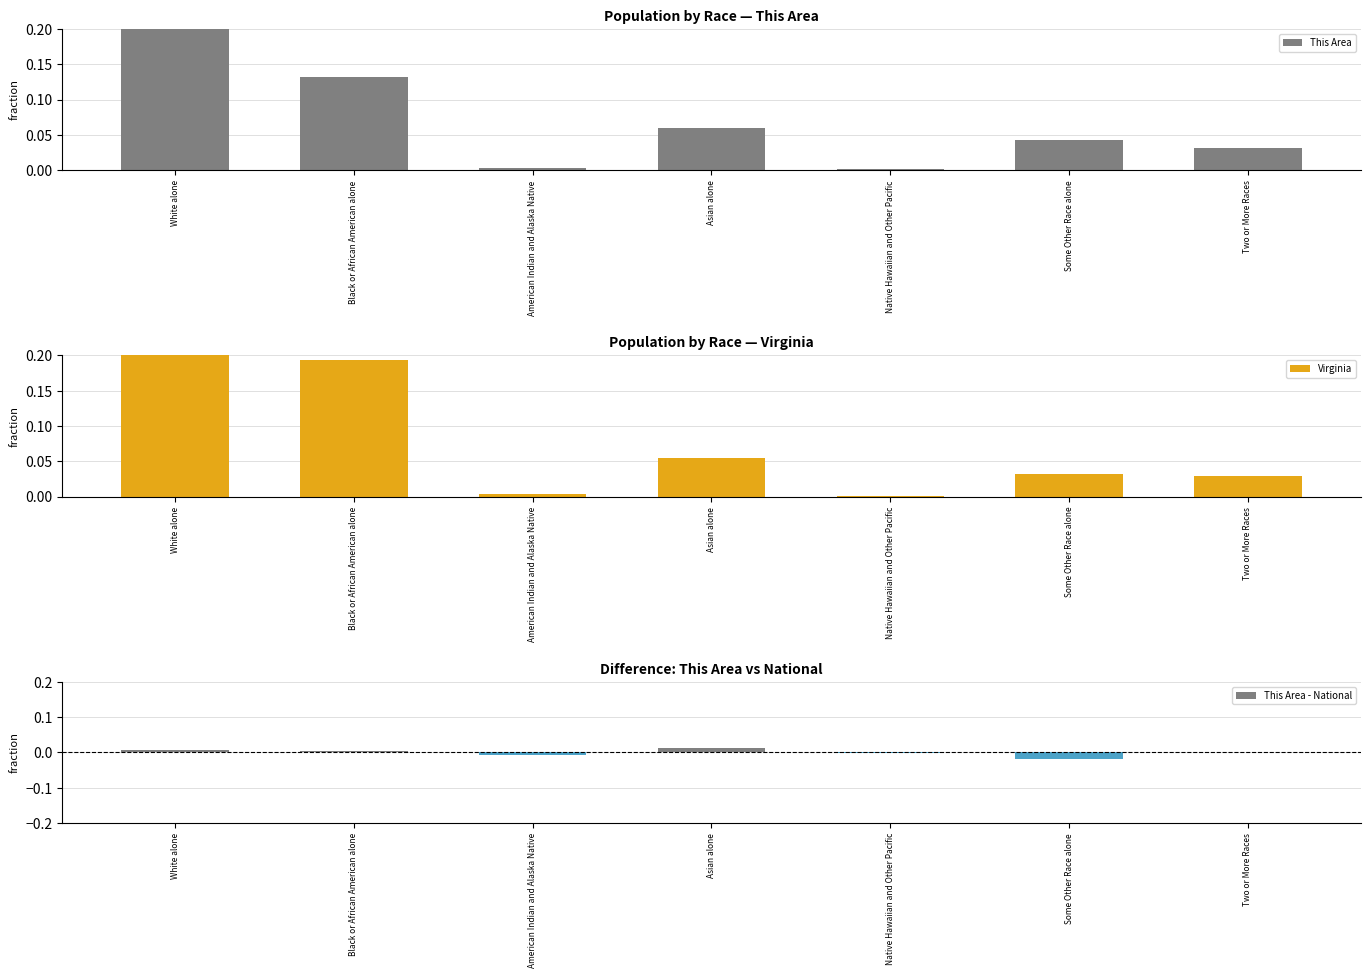

What position from the right is Black or African American alone?

6